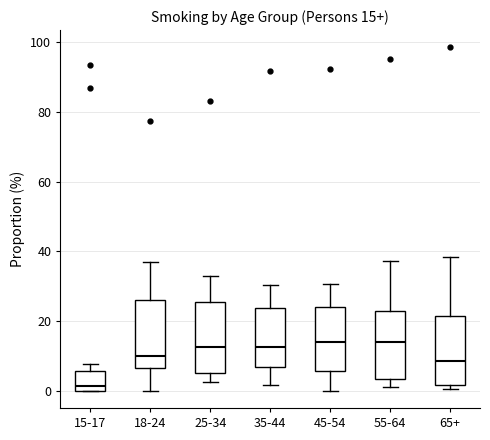

Which box's median line is the lowest?

15-17